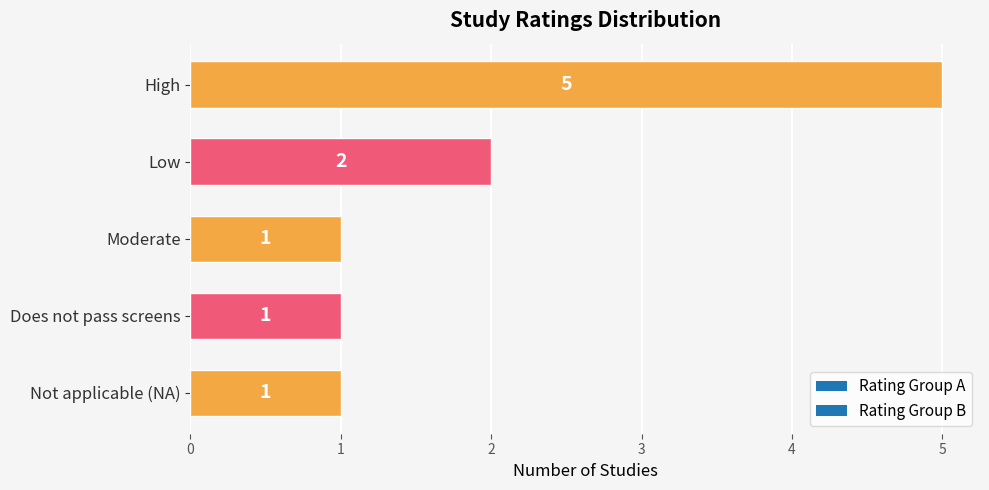

What is the smallest value displayed?

1